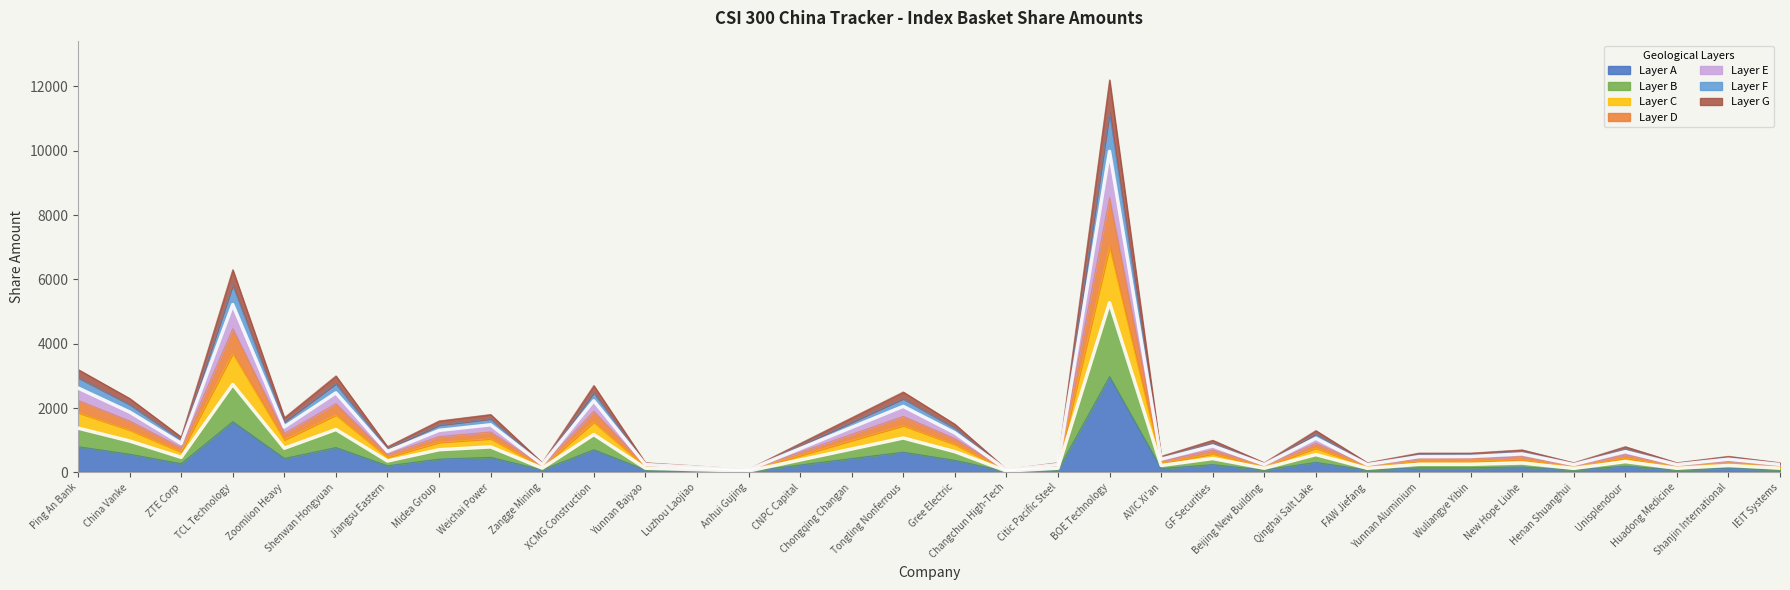

Reading left to right, transcribe all the data shown in this chart.

Ping An Bank=3200.0	China Vanke=2300.0	ZTE Corp=1100.0	TCL Technology=6300.0	Zoomlion Heavy=1700.0	Shenwan Hongyuan=3000.0	Jiangsu Eastern=800.0	Midea Group=1600.0	Weichai Power=1800.0	Zangge Mining=300.0	XCMG Construction=2700.0	Yunnan Baiyao=300.0	Luzhou Laojiao=200.0	Anhui Gujing=100.0	CNPC Capital=900.0	Chongqing Changan=1700.0	Tongling Nonferrous=2500.0	Gree Electric=1500.0	Changchun High-Tech=100.0	Citic Pacific Steel=300.0	BOE Technology=12200.0	AVIC Xi'an=500.0	GF Securities=1000.0	Beijing New Building=300.0	Qinghai Salt Lake=1300.0	FAW Jiefang=300.0	Yunnan Aluminium=600.0	Wuliangye Yibin=600.0	New Hope Liuhe=700.0	Henan Shuanghui=300.0	Unisplendour=800.0	Huadong Medicine=300.0	Shanjin International=500.0	IEIT Systems=300.0